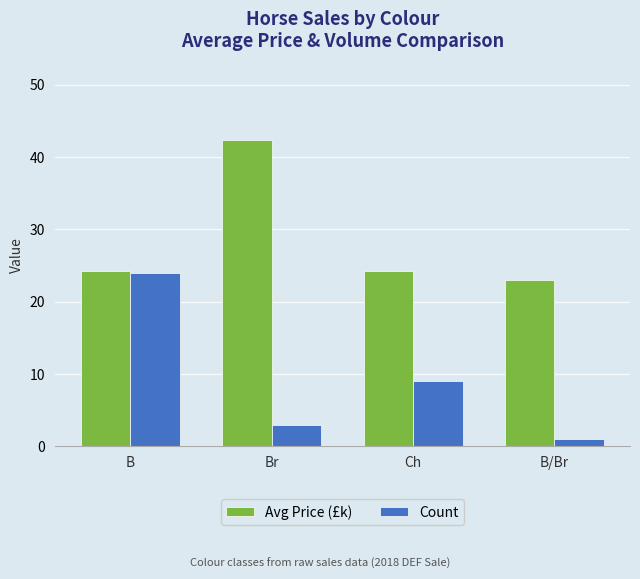

What is the spread (max minus min) of values at Ch?

15.2